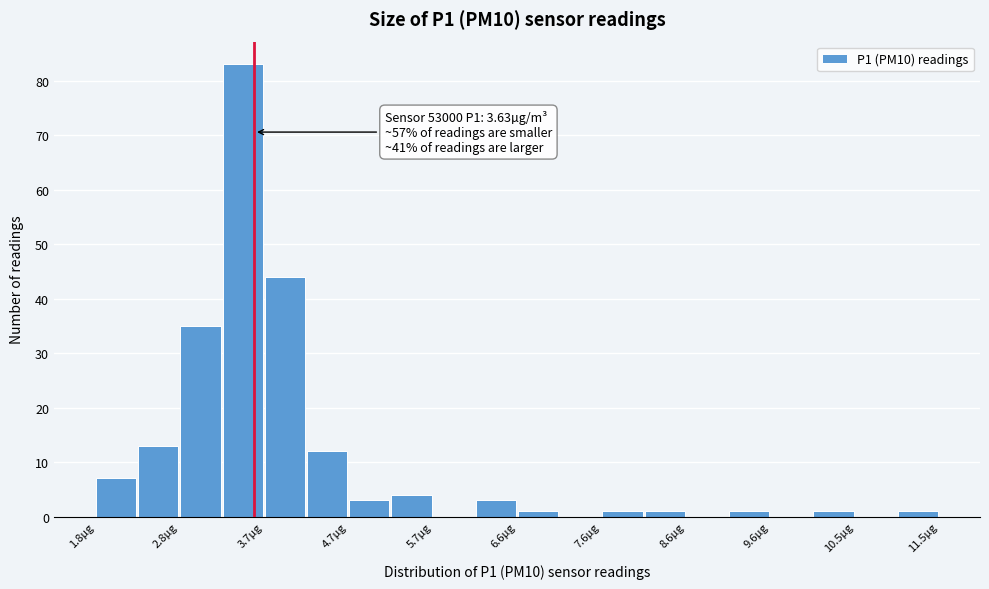

Over which range of the x-axis is the bar tallest?

3.3 to 3.7